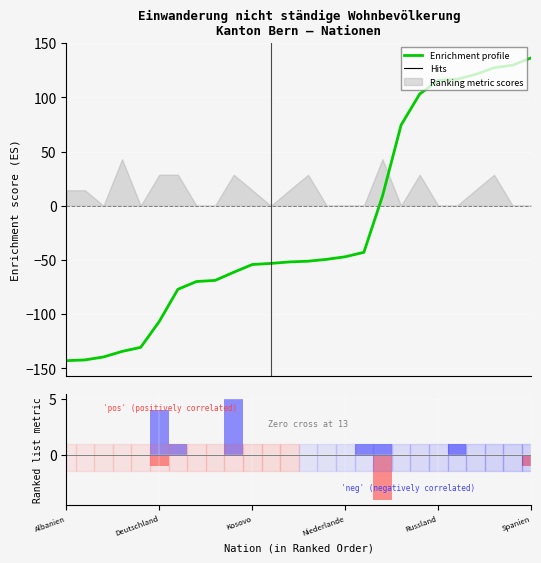

What is the maximum value for Enrichment profile?

136.5